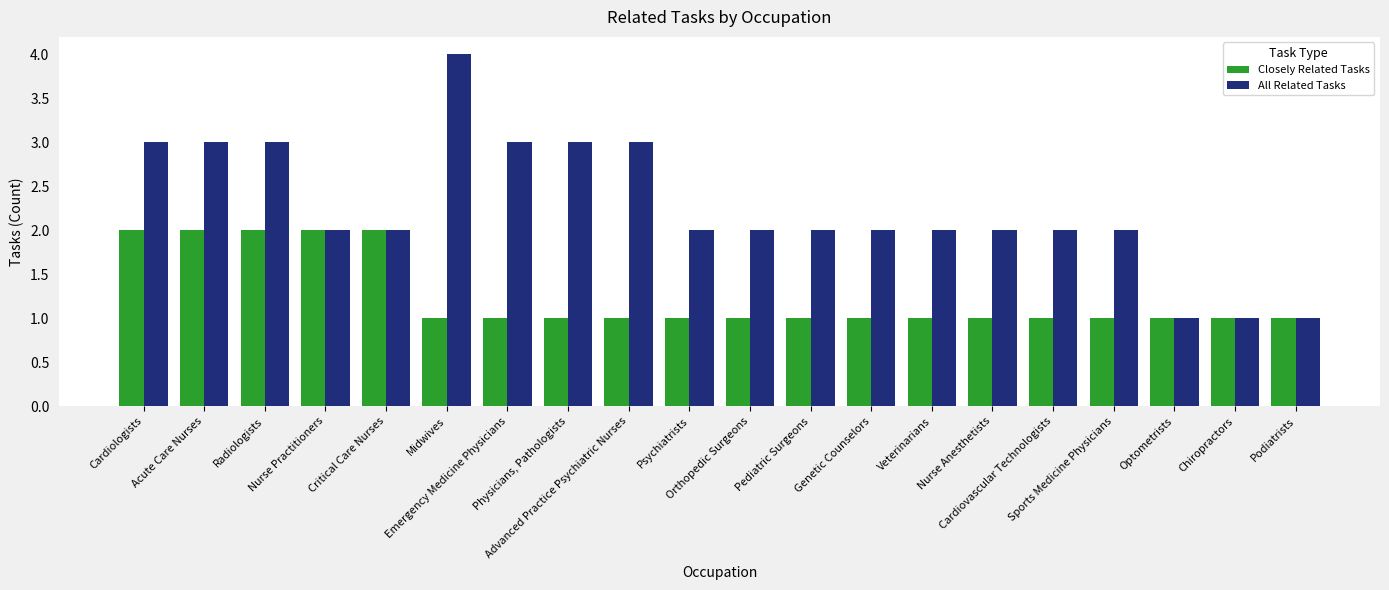

What is the difference between the maximum and minimum values in the All Related Tasks series?

3